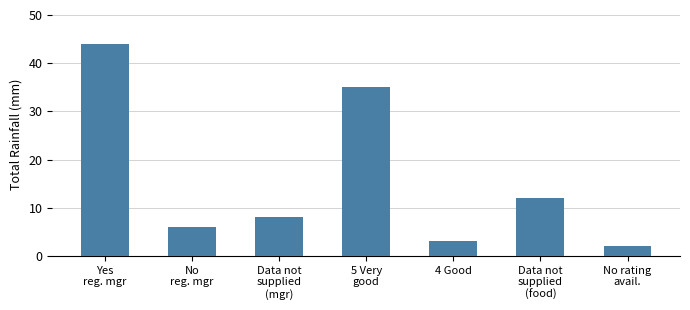

Does the chart contain any negative values?

No